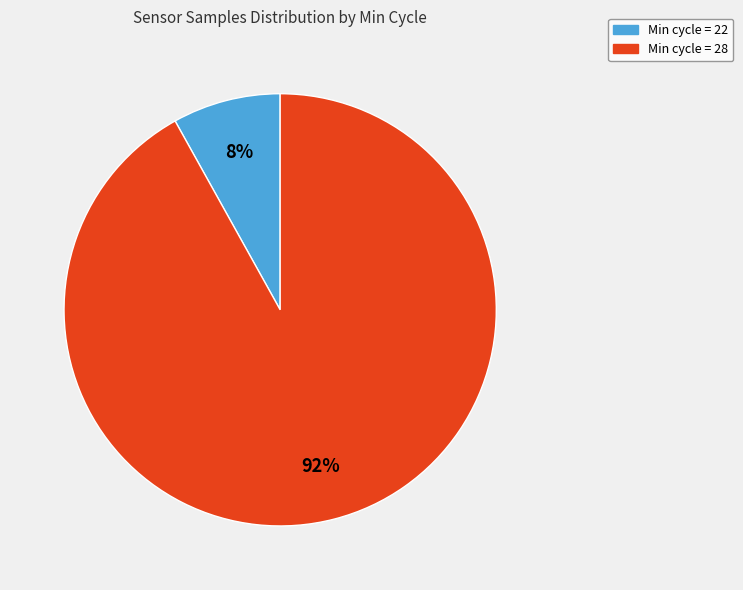

Count the number of slices in the pie.

2